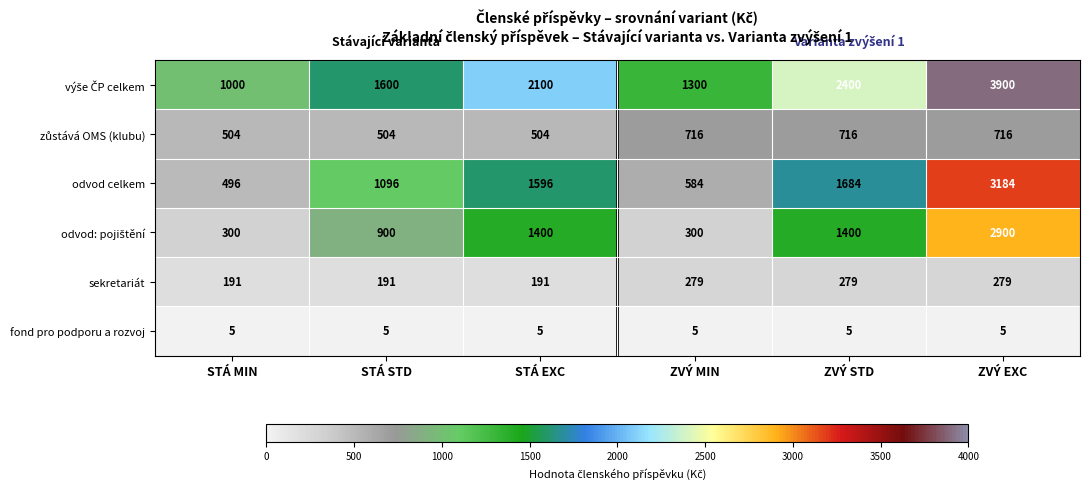

True or false: sekretariát has a value of 171 at ZVÝ EXC.

False